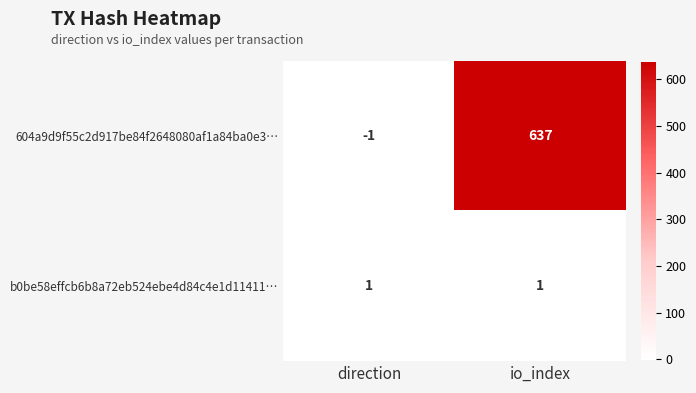

What is the difference between the maximum and minimum values in the 604a9d9f55c2d917be84f2648080af1a84ba0e3… series?

638